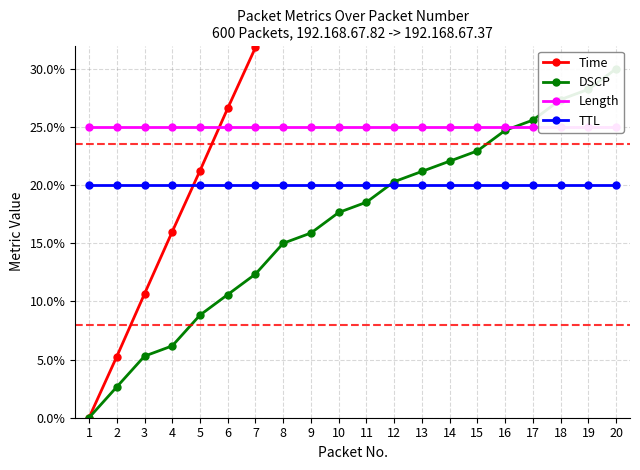

How many lines are shown in the chart?

4